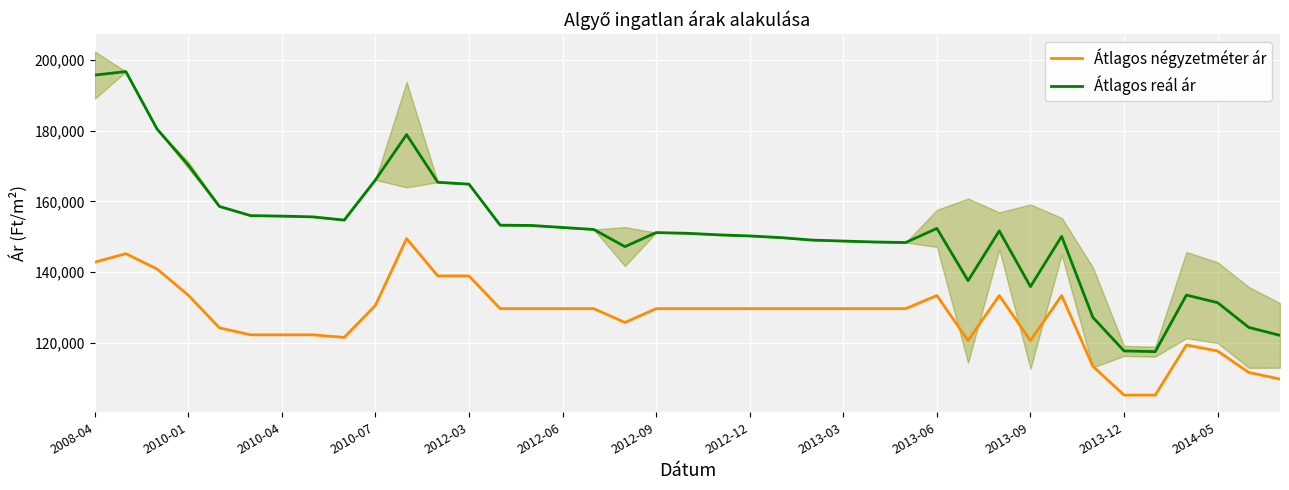

How many lines are shown in the chart?

2